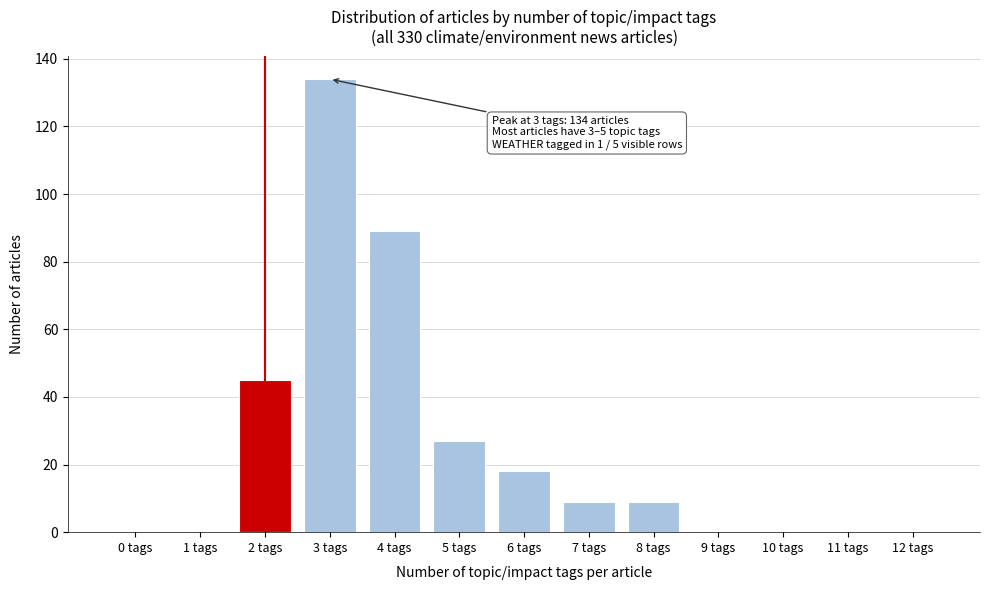

Reading left to right, what are all the values shown in this chart?

0 tags=0	1 tags=0	2 tags=45	3 tags=134	4 tags=89	5 tags=27	6 tags=18	7 tags=9	8 tags=9	9 tags=0	10 tags=0	11 tags=0	12 tags=0